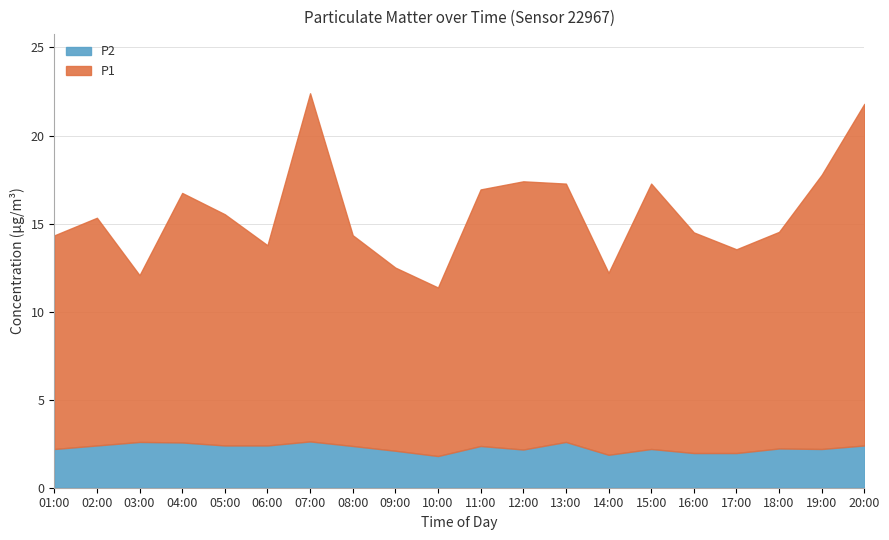

What are all the series names shown in the legend?

P2, P1